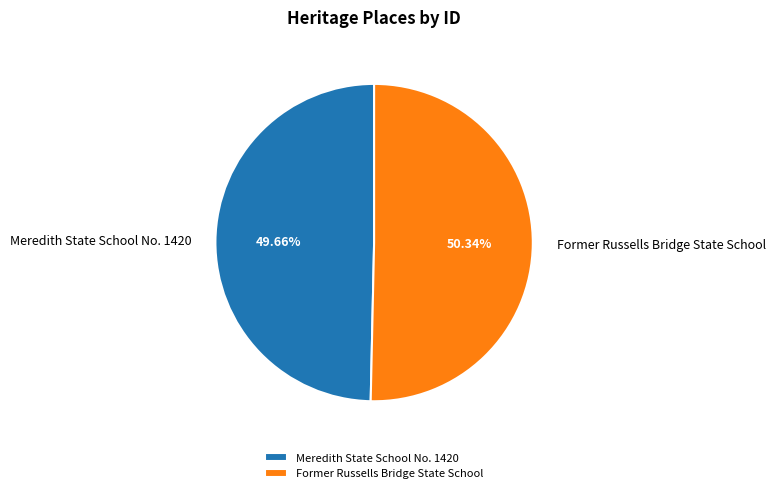

What percentage is NOT represented by Meredith State School No. 1420?

50.3%